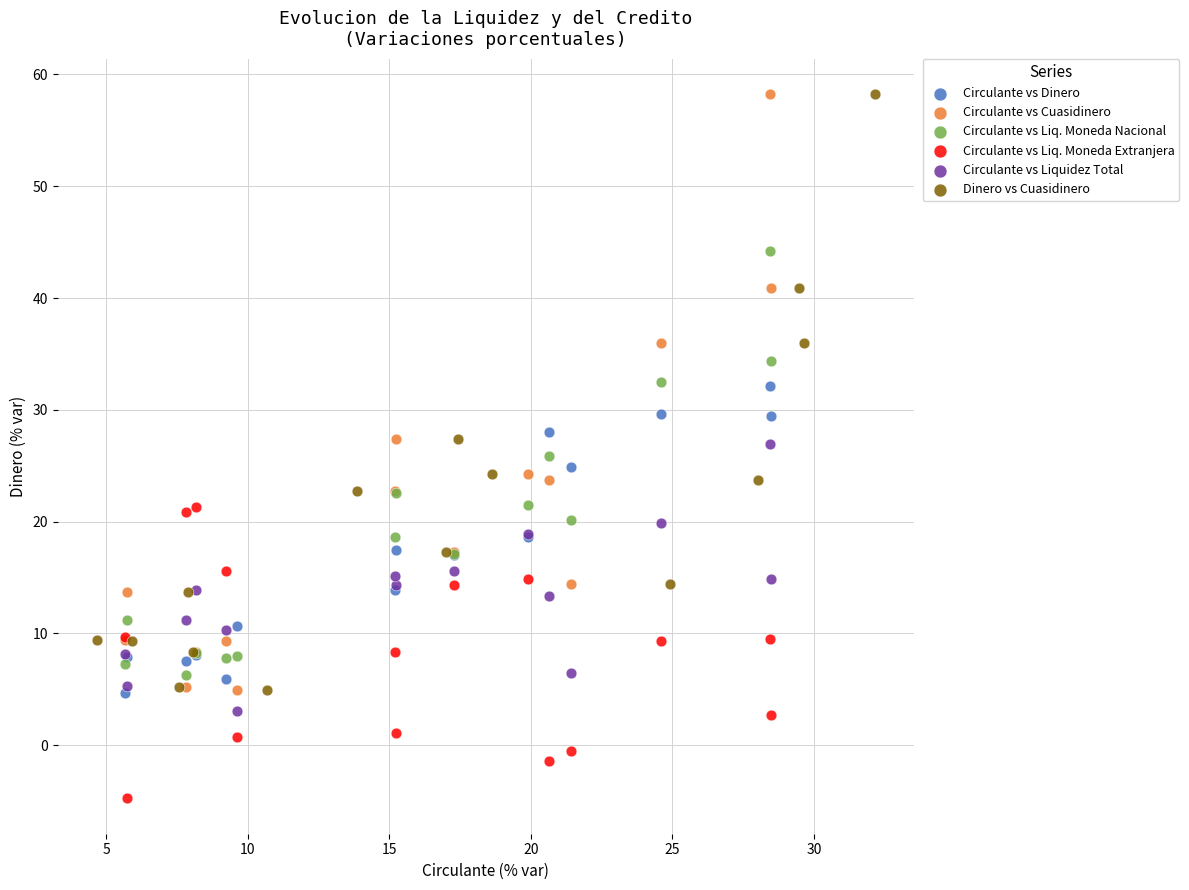

Which series contains the lowest Y value?

Circulante vs Liq. Moneda Extranjera